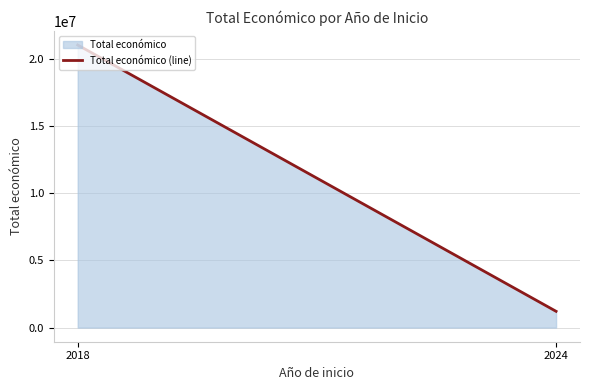

True or false: the data shows 21009176 at 2018.

True